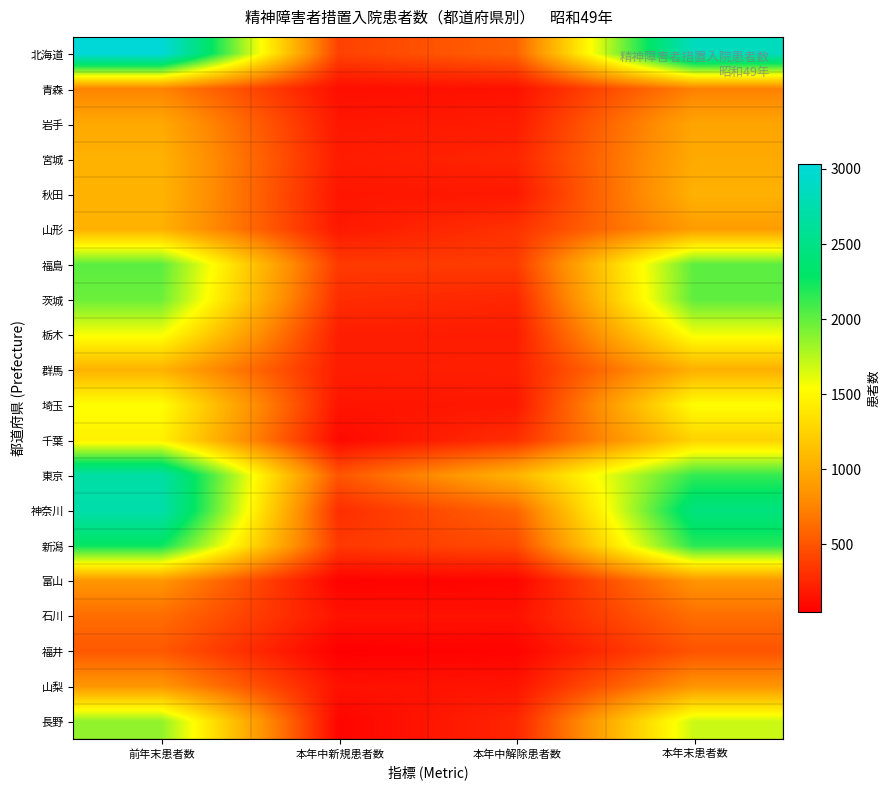

At which category does the chart reach its peak across all series?

前年末患者数